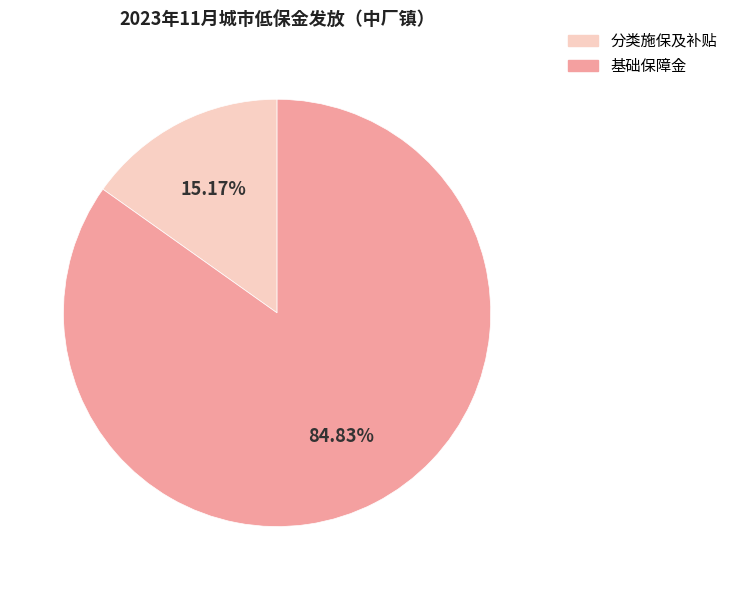

Count the number of slices in the pie.

2